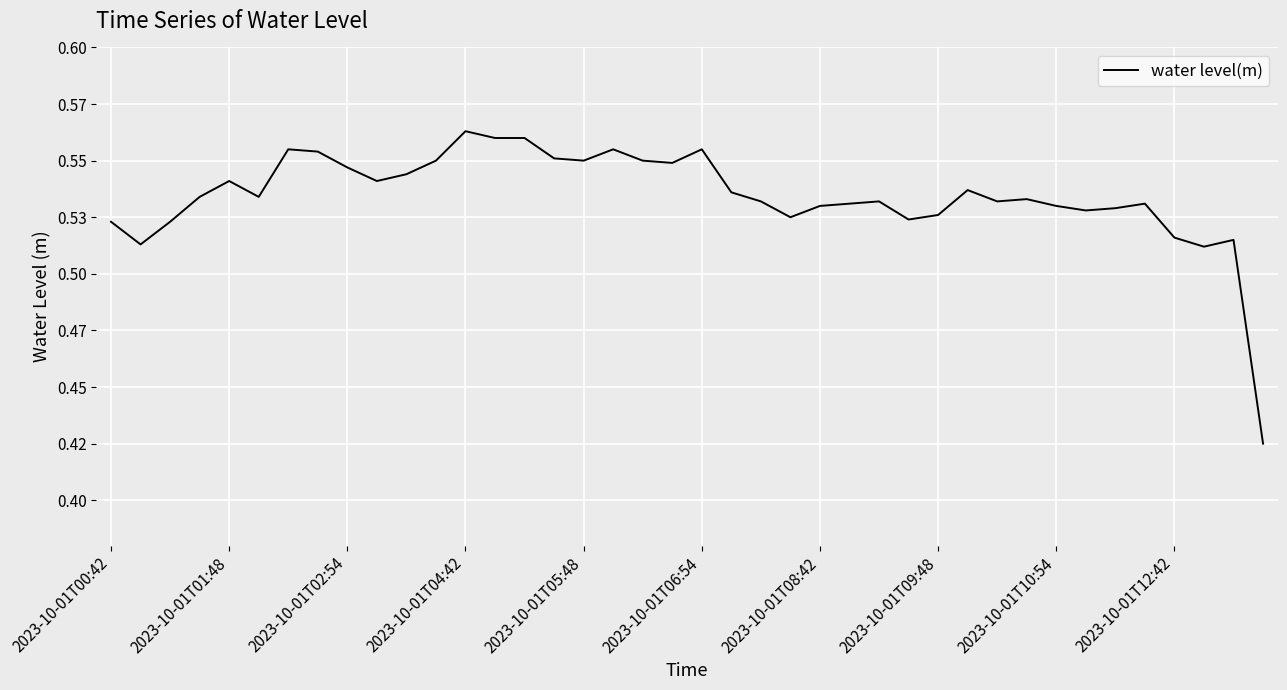

Reading left to right, transcribe all the data shown in this chart.

0.5	0.5	0.5	0.5	0.5	0.5	0.6	0.6	0.5	0.5	0.5	0.6	0.6	0.6	0.6	0.6	0.6	0.6	0.6	0.5	0.6	0.5	0.5	0.5	0.5	0.5	0.5	0.5	0.5	0.5	0.5	0.5	0.5	0.5	0.5	0.5	0.5	0.5	0.5	0.4